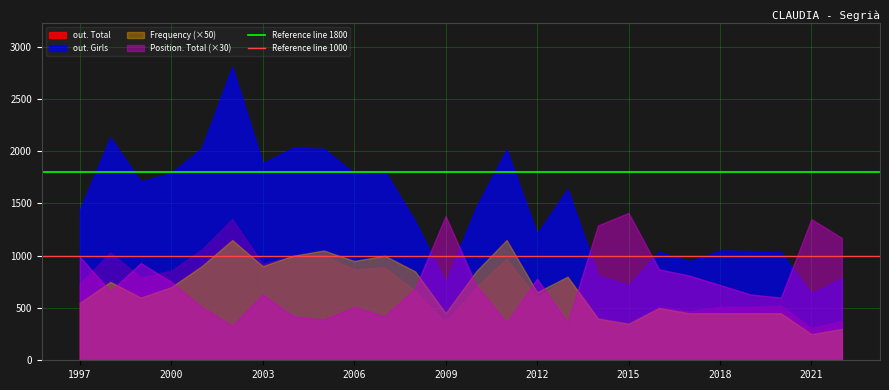

Which series has the largest total across all categories?

out. Girls